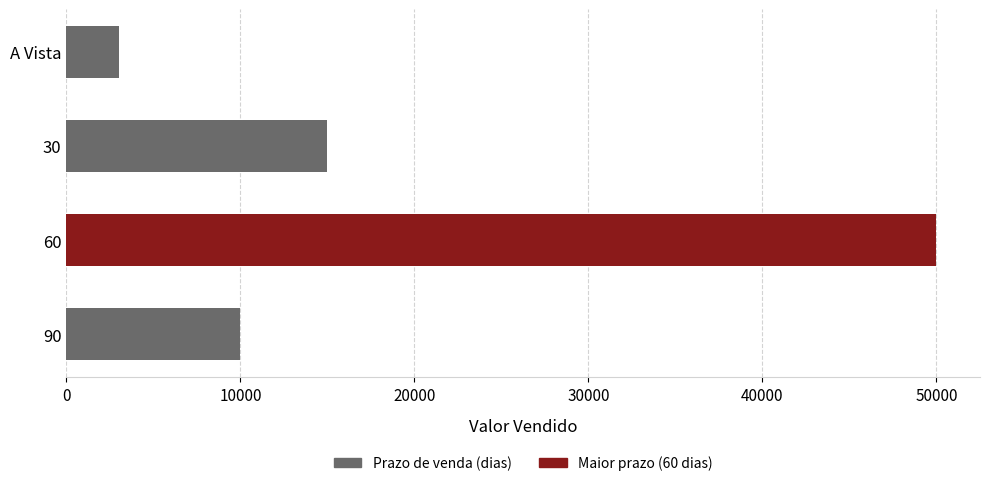

Are the bars grouped side by side (vs. stacked)?

No